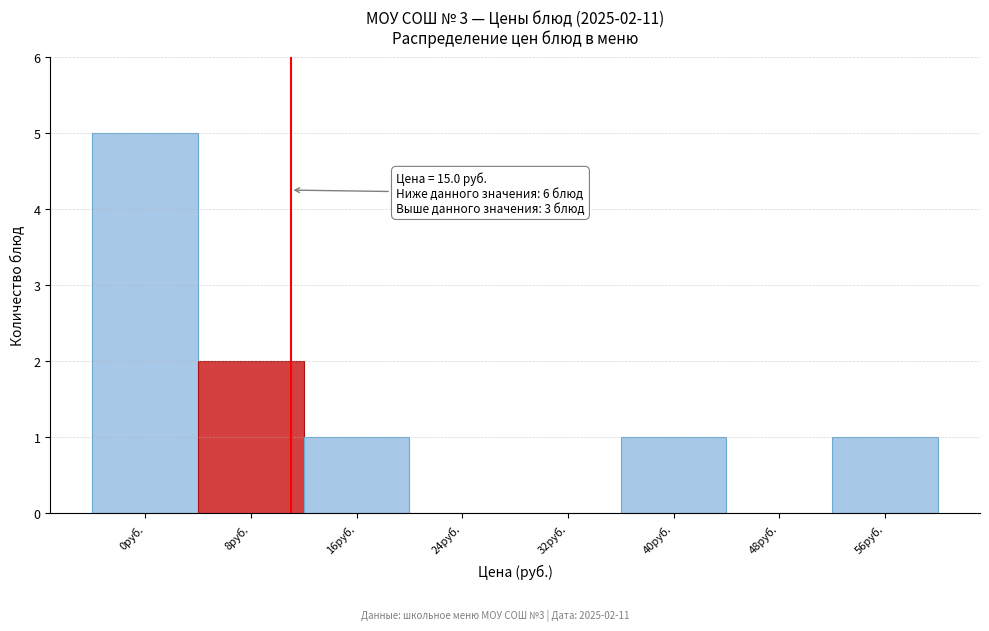

Reading left to right, extract all data points from this chart.

0руб.=5	8руб.=2	16руб.=1	24руб.=0	32руб.=0	40руб.=1	48руб.=0	56руб.=1